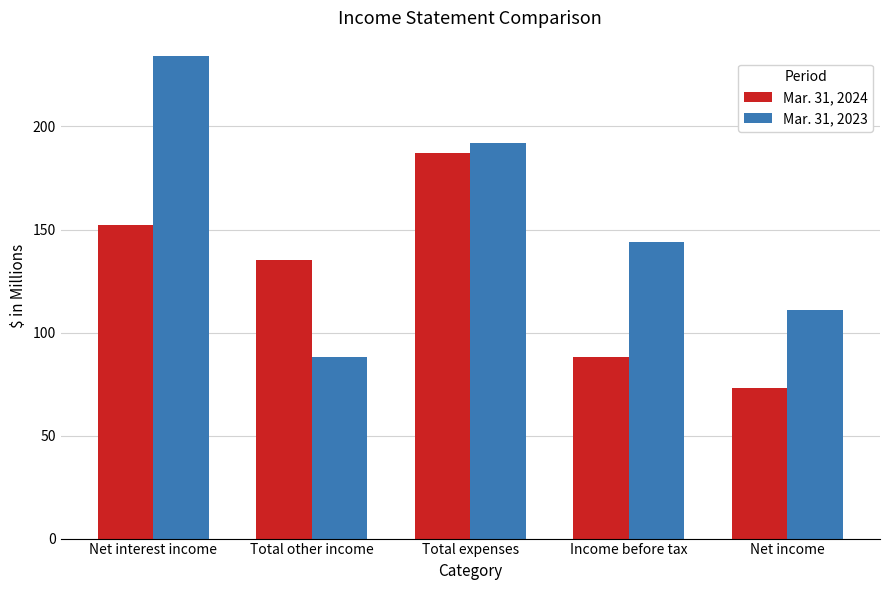

Reading left to right, list all the values displayed in this chart.

Mar. 31, 2024: Net interest income=152	Total other income=135	Total expenses=187	Income before tax=88	Net income=73
Mar. 31, 2023: Net interest income=234	Total other income=88	Total expenses=192	Income before tax=144	Net income=111